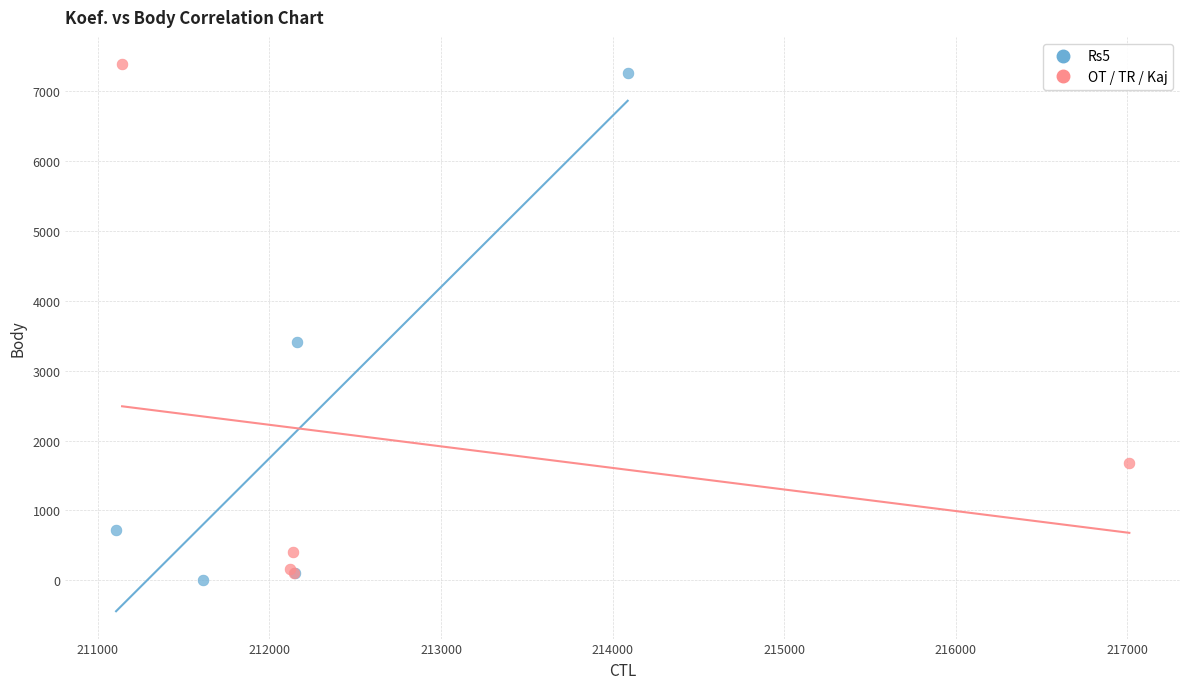

Which series reaches the minimum Y coordinate?

Rs5